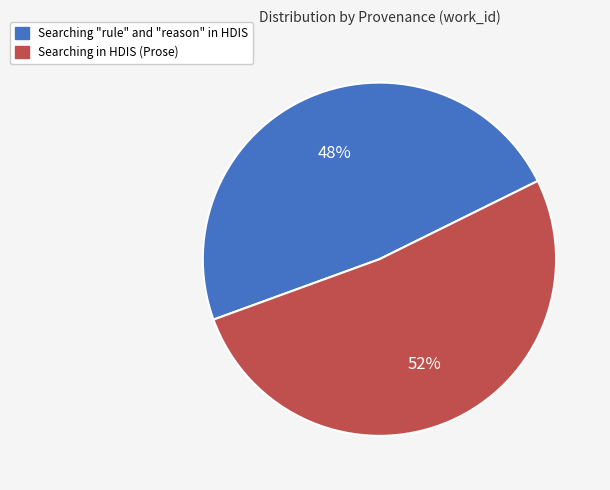

Rank the categories by value from lowest to highest.

Searching "rule" and "reason" in HDIS, Searching in HDIS (Prose)